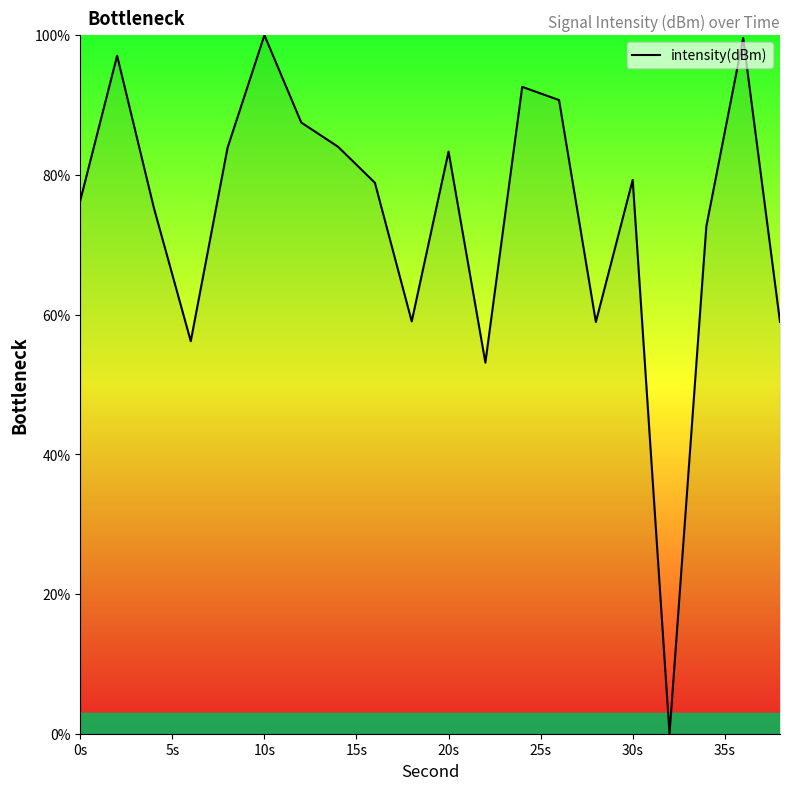

What is the difference between the maximum and minimum values?

100.0